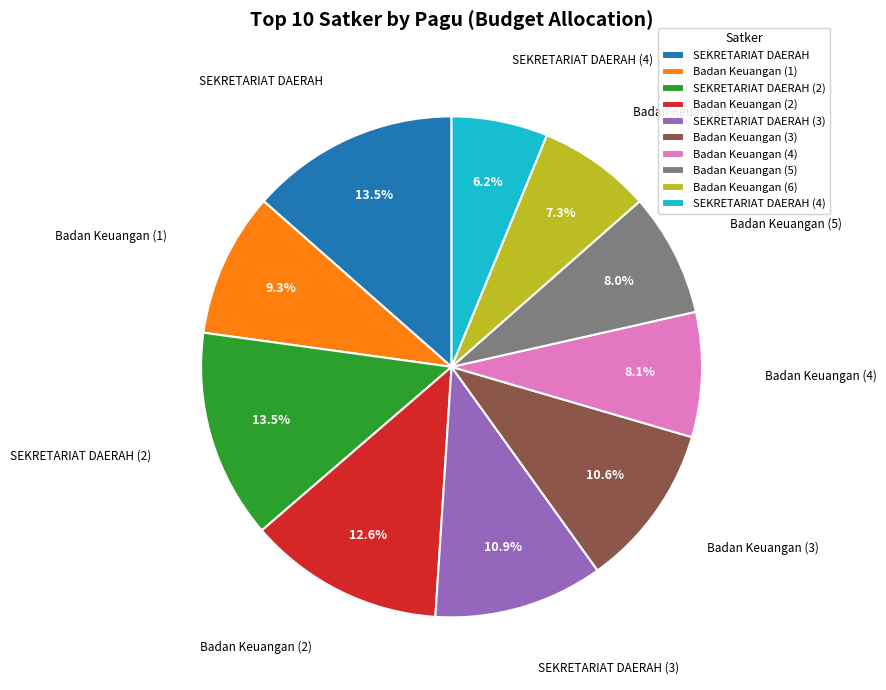

To the nearest percent, what is the average slice percentage?

10%